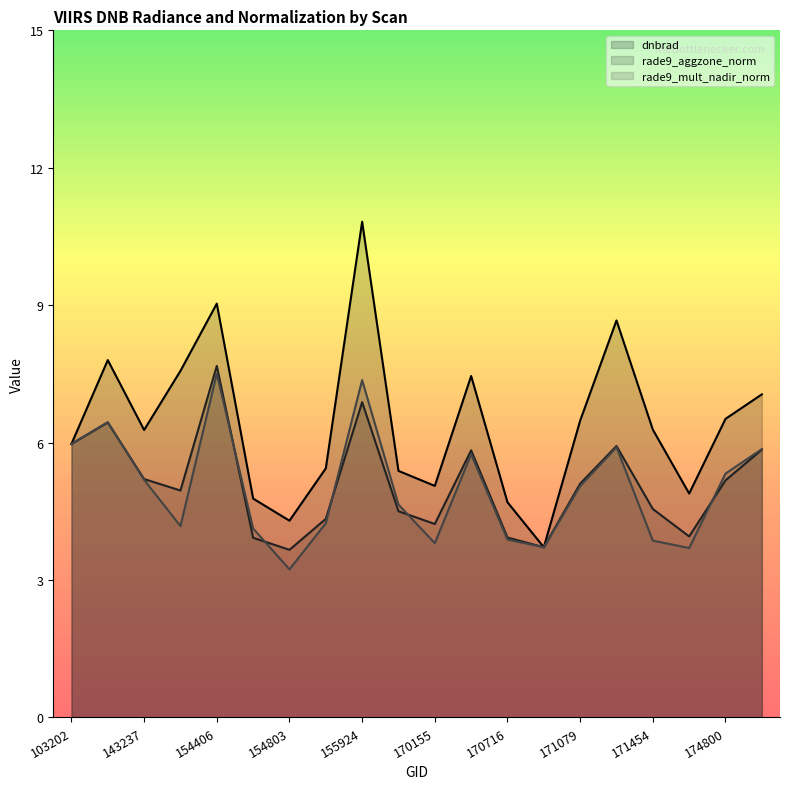

True or false: rade9_aggzone_norm and dnbrad cross at least once.

False